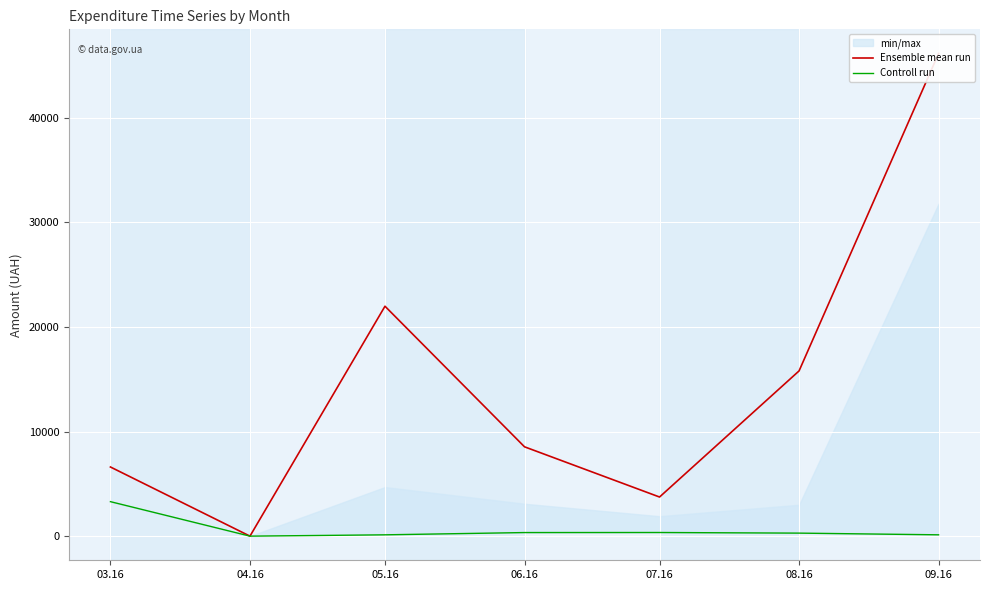

What are all the series names shown in the legend?

Ensemble mean run, Controll run